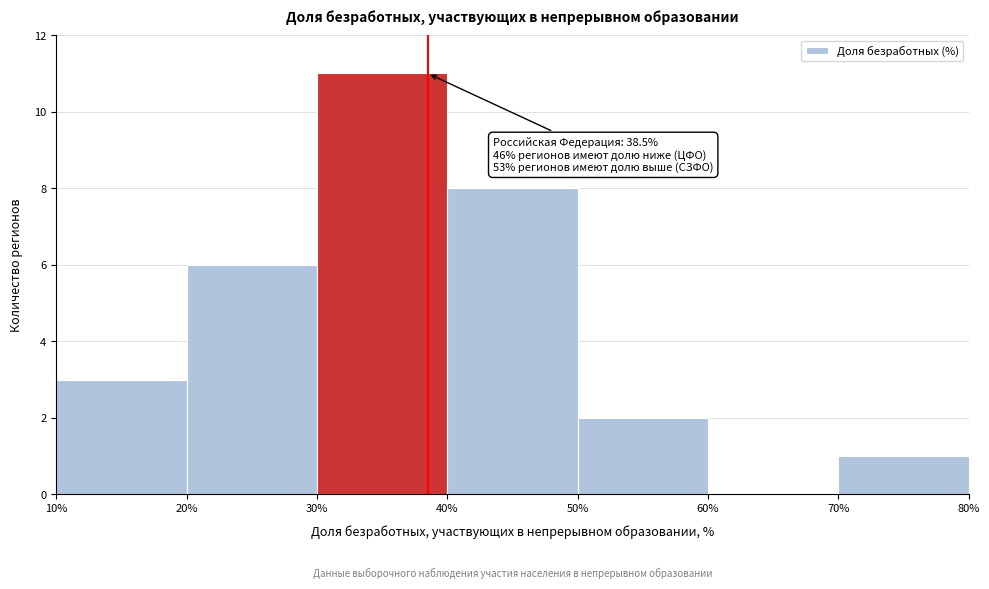

Over which range of the x-axis is the bar tallest?

30% to 40%